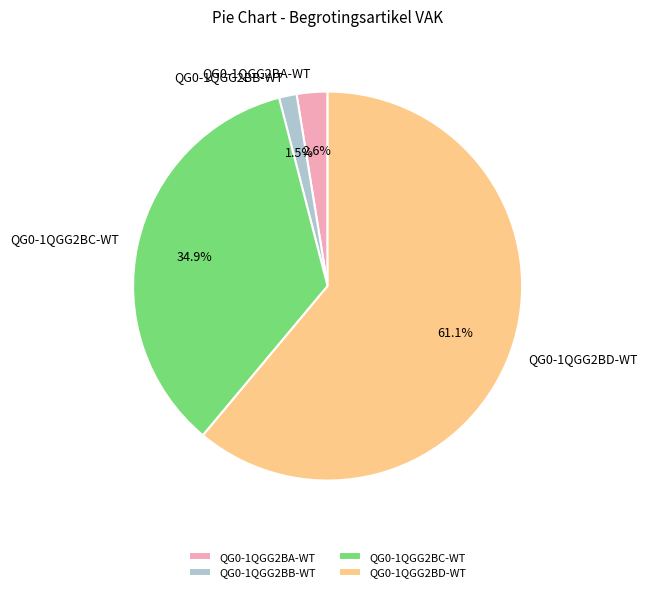

What is the ratio of the value at QG0-1QGG2BA-WT to the value at QG0-1QGG2BB-WT?

1.7